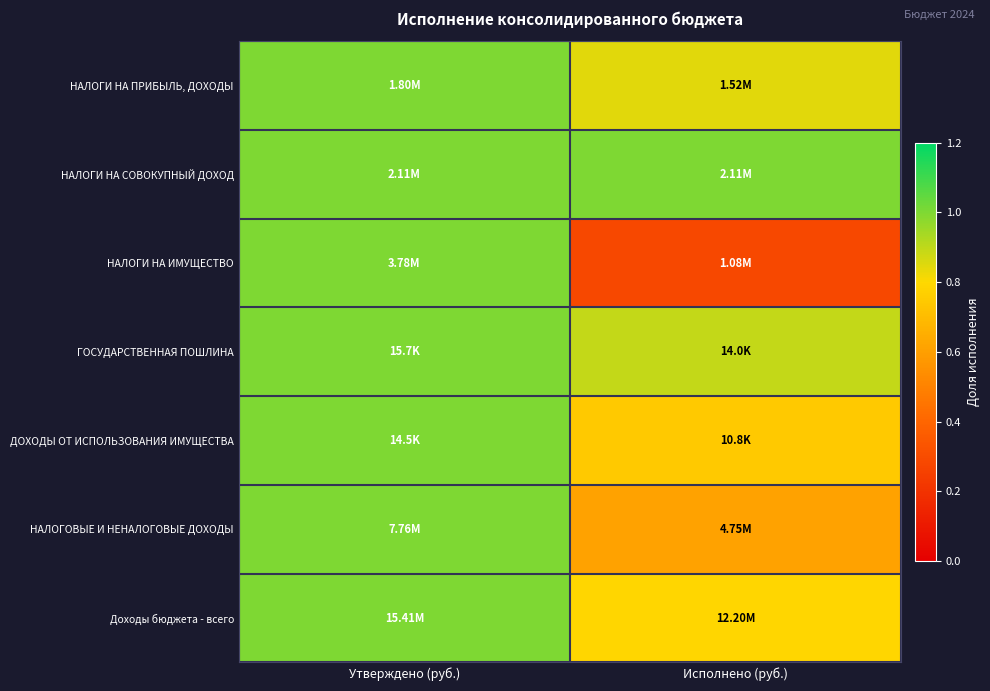

At which category does the chart reach its minimum across all series?

Исполнено (руб.)